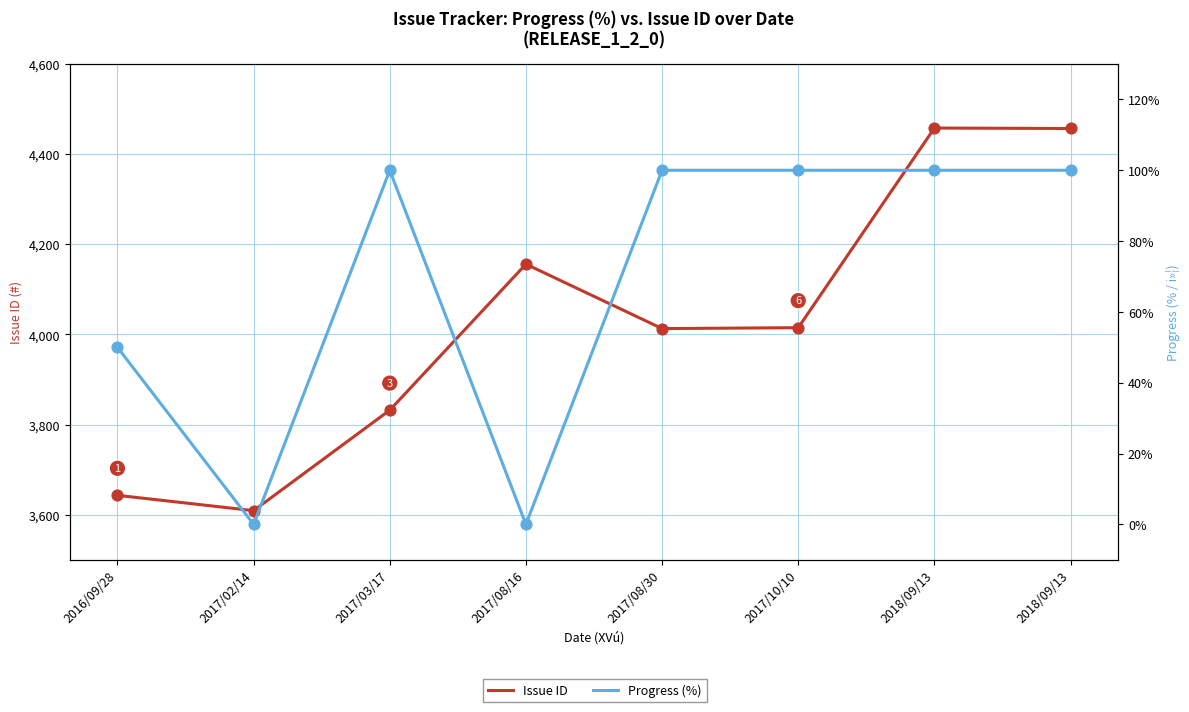

Which series reaches the maximum Y coordinate?

Issue ID